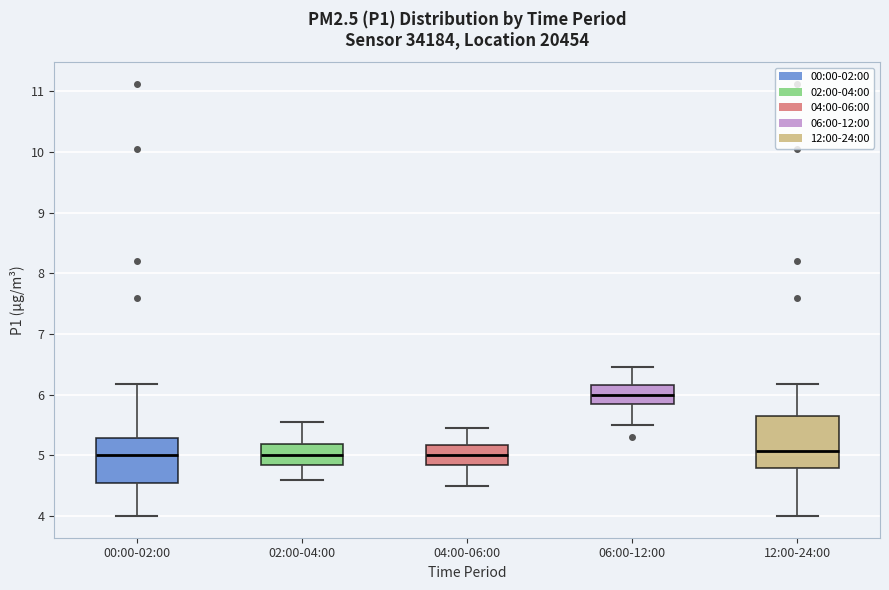

Reading left to right, transcribe this box plot: for each box, give where its median line is, the range the box spans, and where its two whiskers end, as read against the y-axis. The values are not printed on the chart, so give them approximately, as read against the axis.

00:00-02:00: median 5.0, box 4.5 to 5.3, whiskers 4.0 to 6.2
02:00-04:00: median 5.0, box 4.9 to 5.2, whiskers 4.6 to 5.6
04:00-06:00: median 5.0, box 4.9 to 5.2, whiskers 4.5 to 5.5
06:00-12:00: median 6.0, box 5.8 to 6.2, whiskers 5.5 to 6.5
12:00-24:00: median 5.1, box 4.8 to 5.6, whiskers 4.0 to 6.2